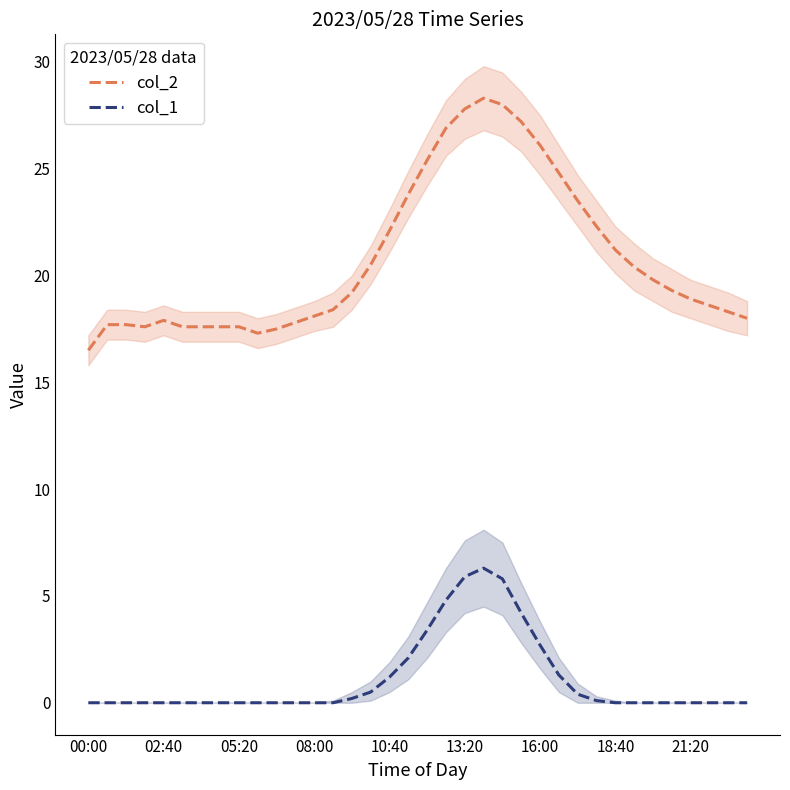

At which category is the sum across all series the highest?

21